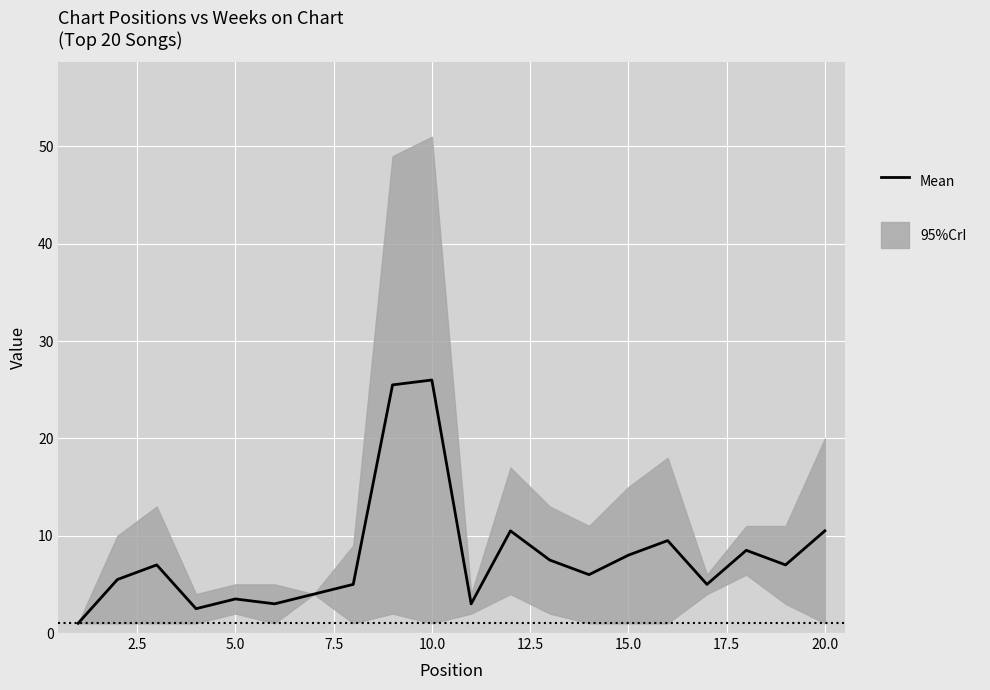

The value at 2.5 is 1.8. True or false?

False